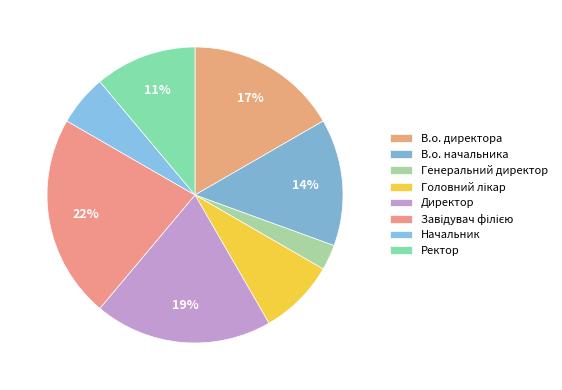

What is the total percentage of Завідувач філією and В.о. директора?

38.9%